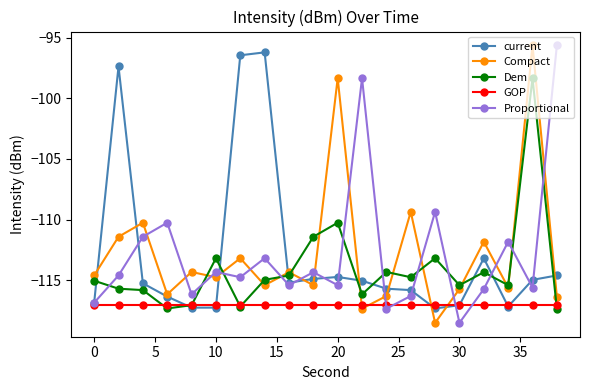

What is the lowest value of the Dem series?

-117.3